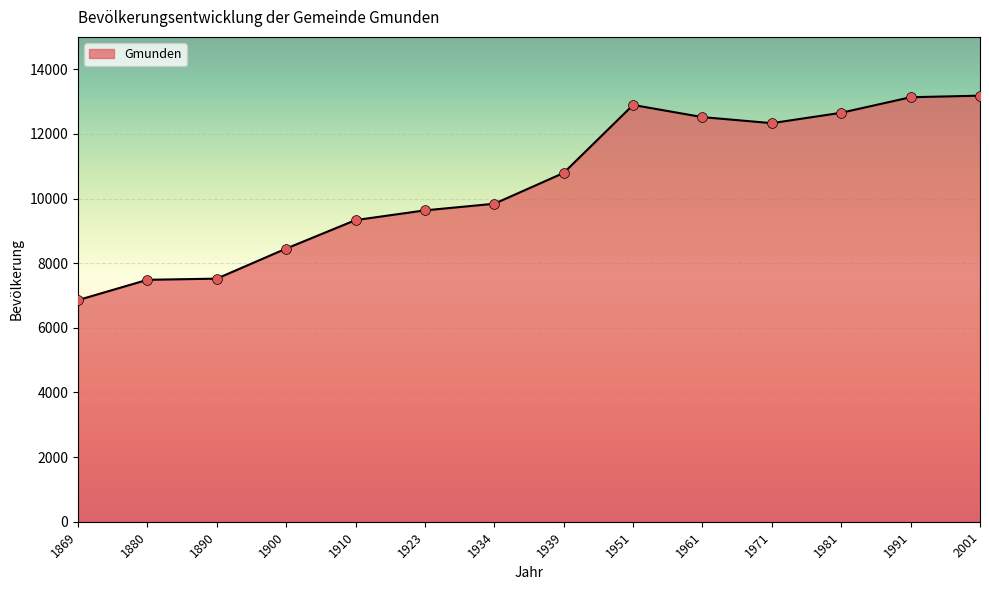

Approximately how many times larger is the value at 2001 compared to 1971?

1.1